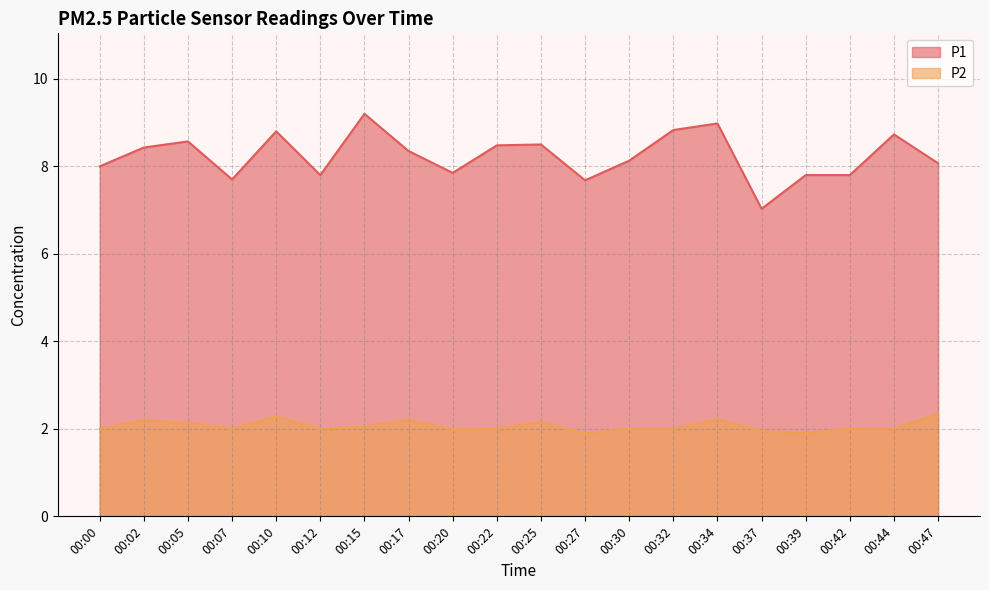

Which label corresponds to the largest value in the chart?

00:15